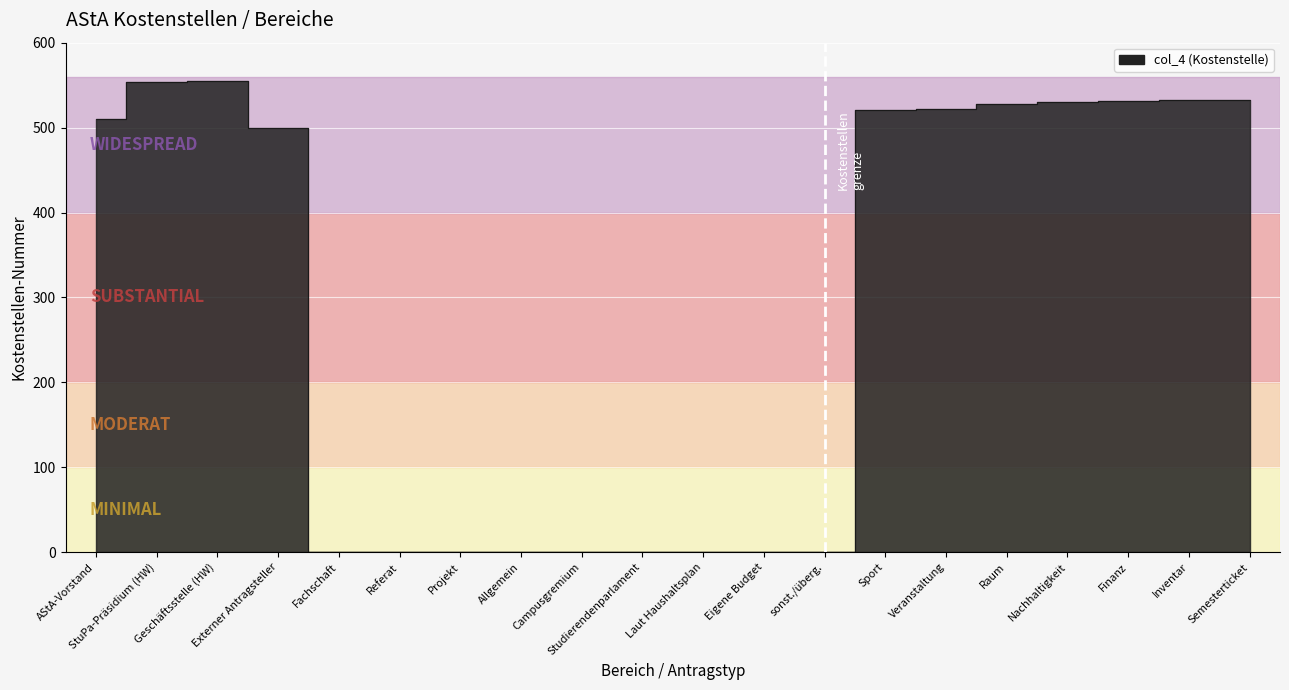

Which label corresponds to the smallest value in the chart?

Fachschaft